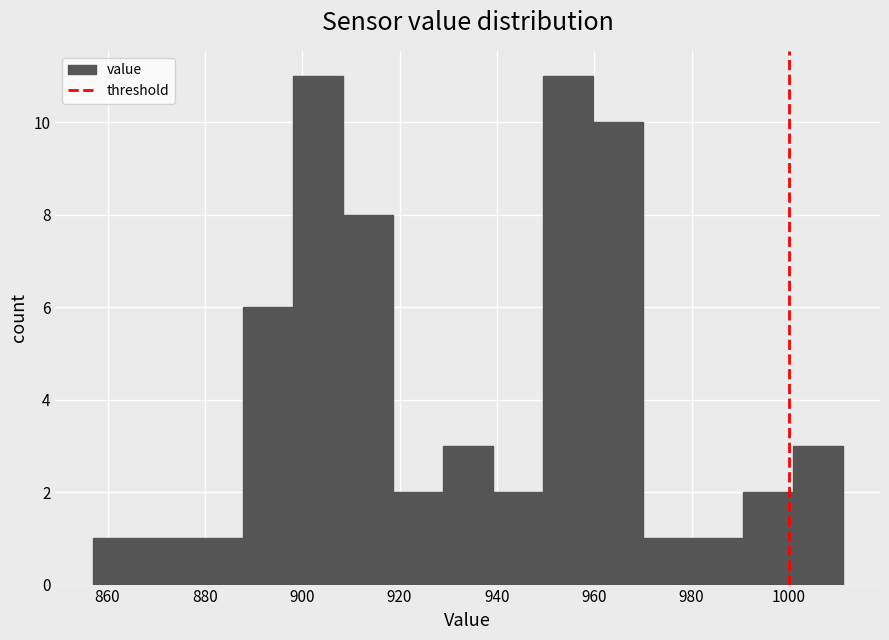

Reading left to right, transcribe this chart: for each bar, give the range it covers on the x-axis and its height. Neither the bar edges nor the heights are printed on the chart, so give them approximately, as read against the axes.

858 to 868: 1
868 to 878: 1
878 to 888: 1
888 to 898: 6
898 to 908: 11
908 to 918: 8
918 to 928: 2
928 to 940: 3
940 to 950: 2
950 to 960: 11
960 to 970: 10
970 to 980: 1
980 to 990: 1
990 to 1000: 2
1000 to 1012: 3